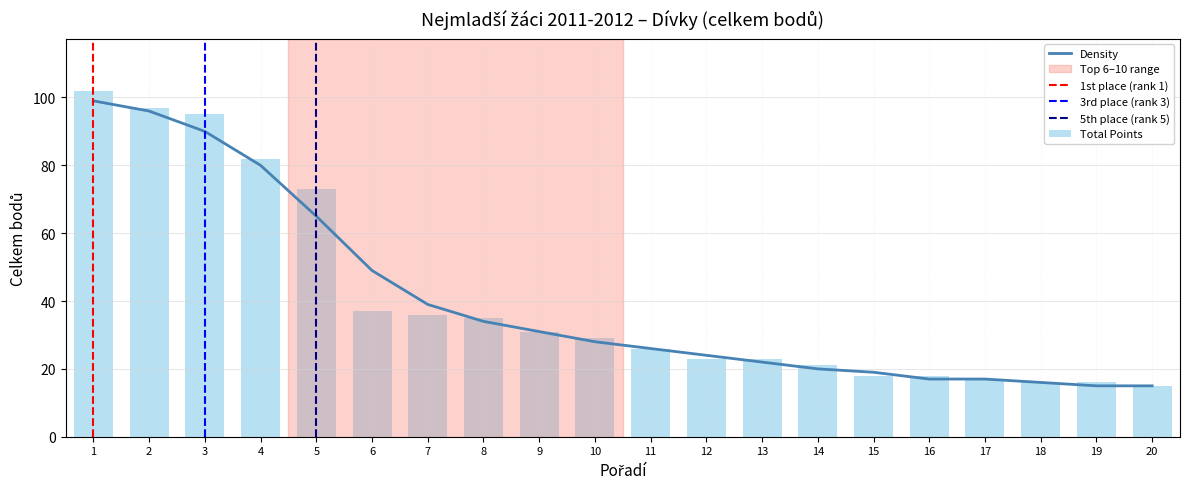

What is the difference between the second highest and minimum values in the Total Points series?

82